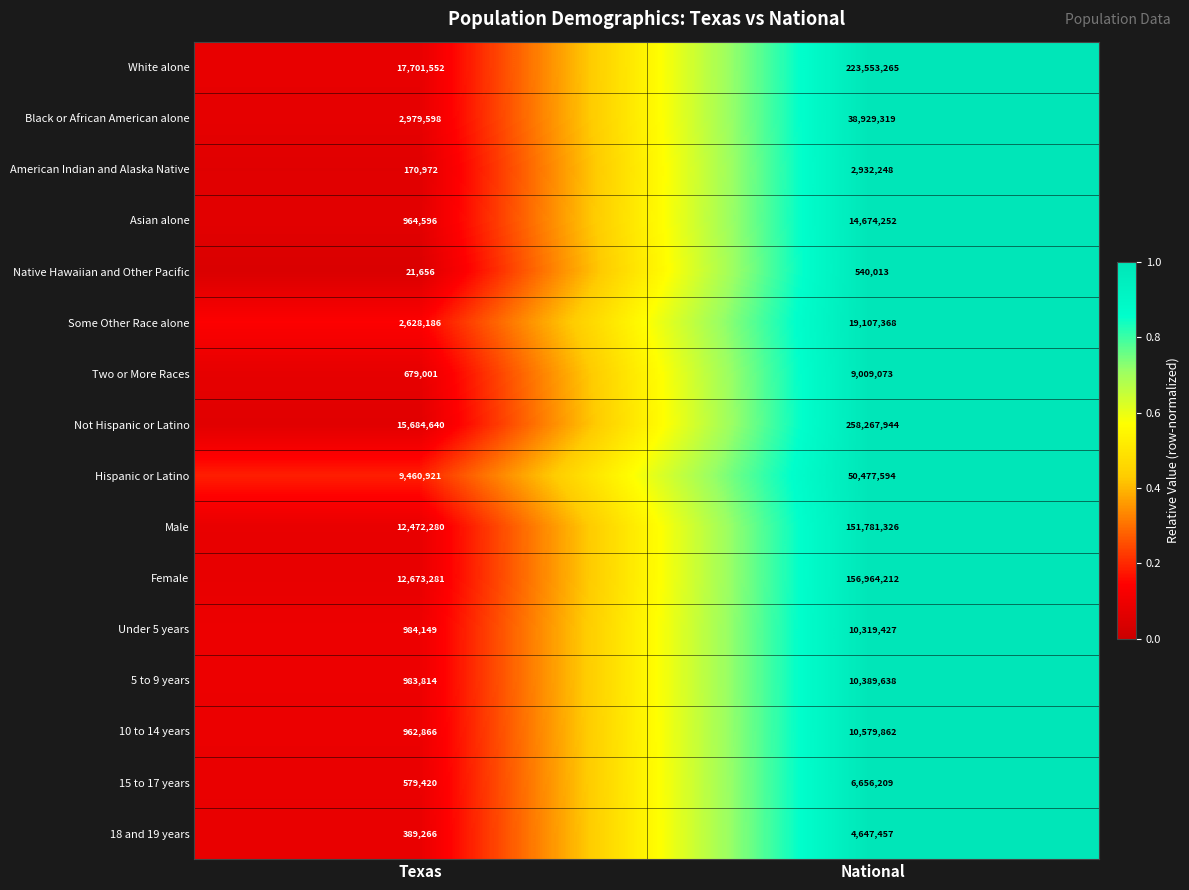

Is it true that Two or More Races equals 679001 at Texas?

True